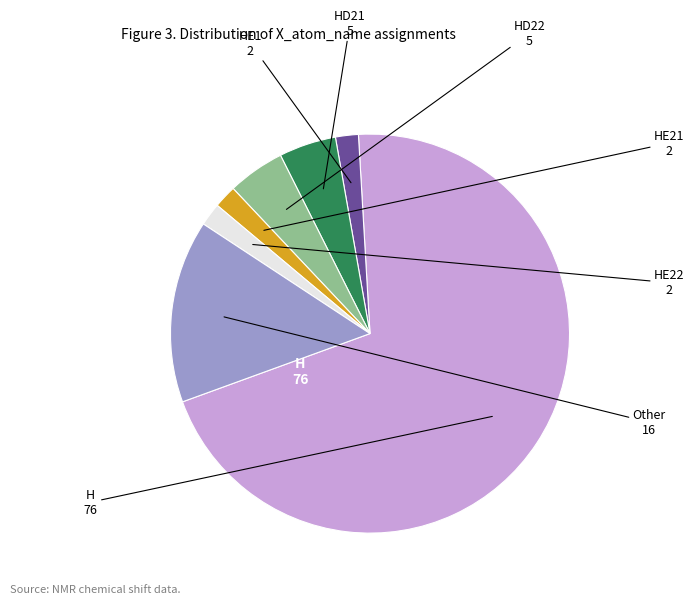

Count the number of slices in the pie.

7